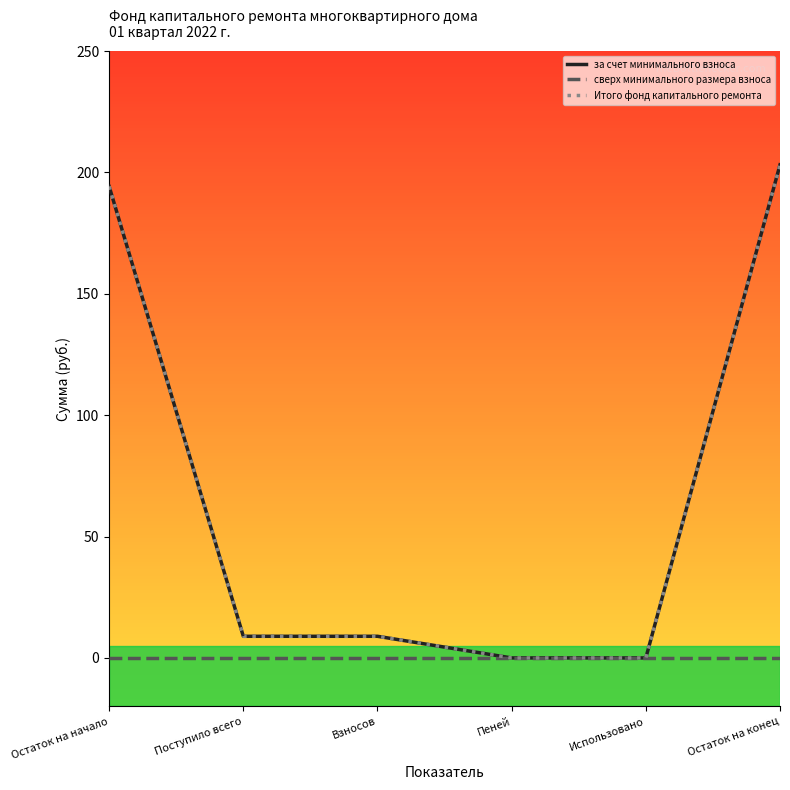

What is the approximate value of Итого фонд капитального ремонта at Поступило всего?

8.9